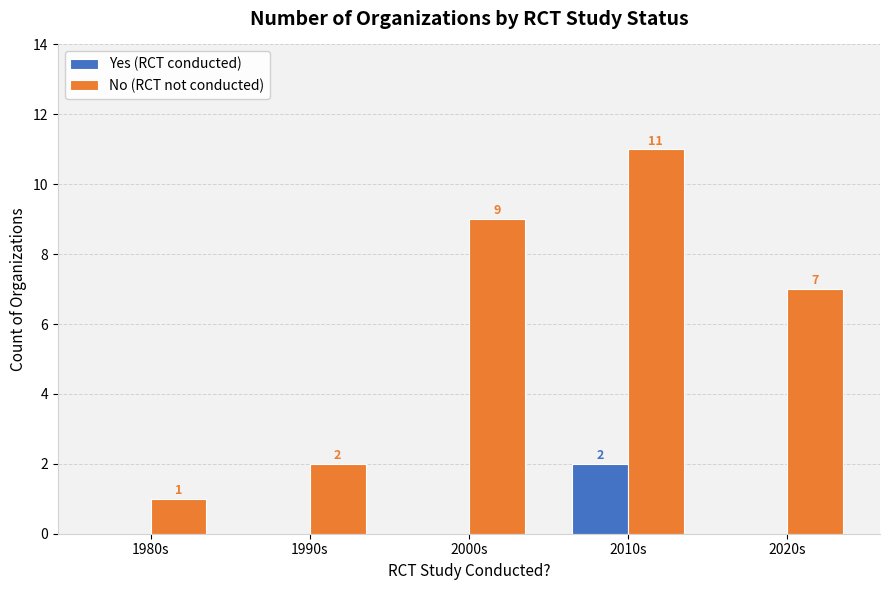

Are the bars grouped side by side (vs. stacked)?

Yes